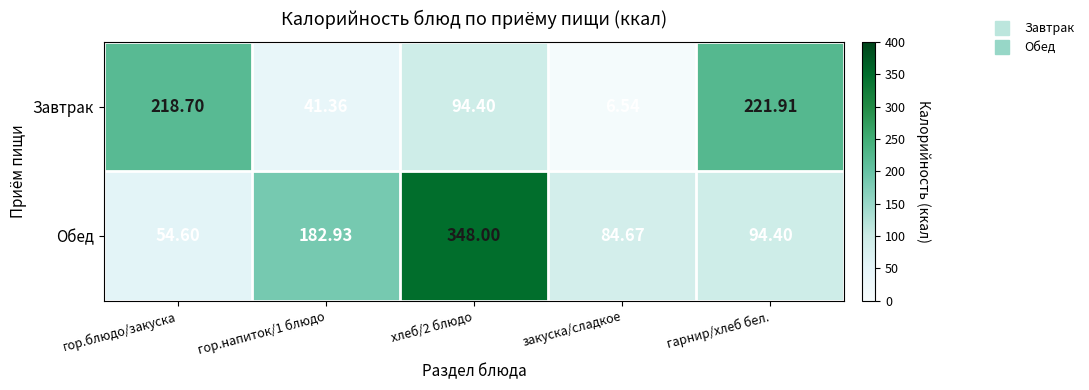

Which series changed the most between гор.напиток/1 блюдо and закуска/сладкое?

Обед